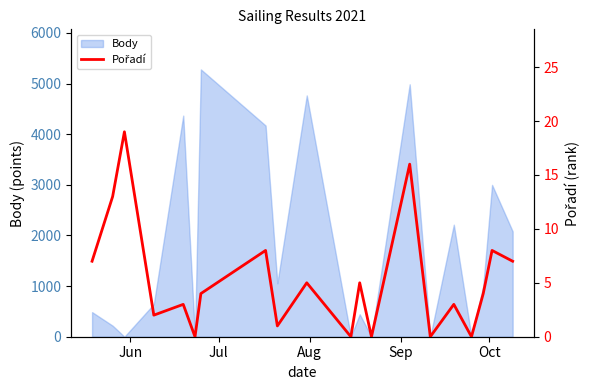

What is the sum of all values?

105